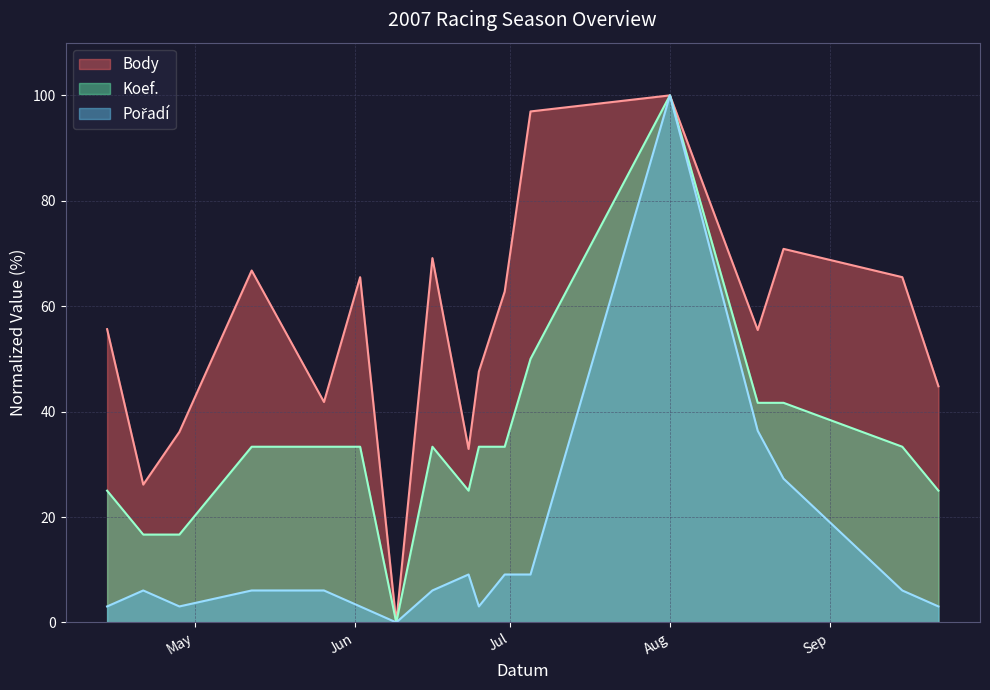

What is the difference between the highest and lowest values at 2007-05-12?

60.7